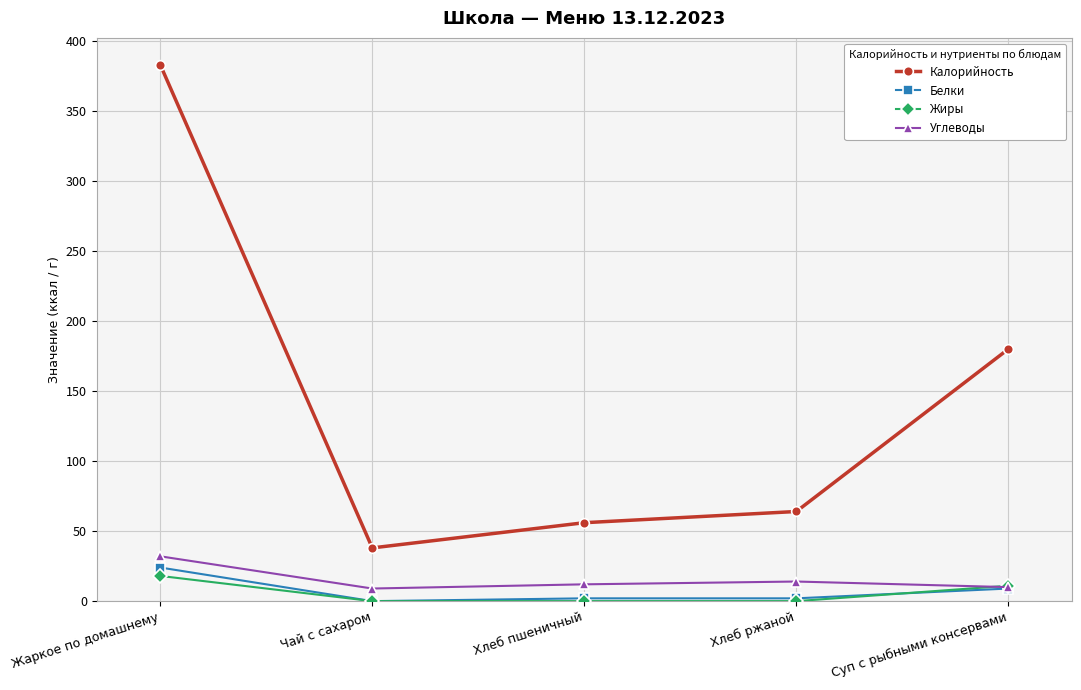

True or false: Калорийность and Белки cross at least once.

False